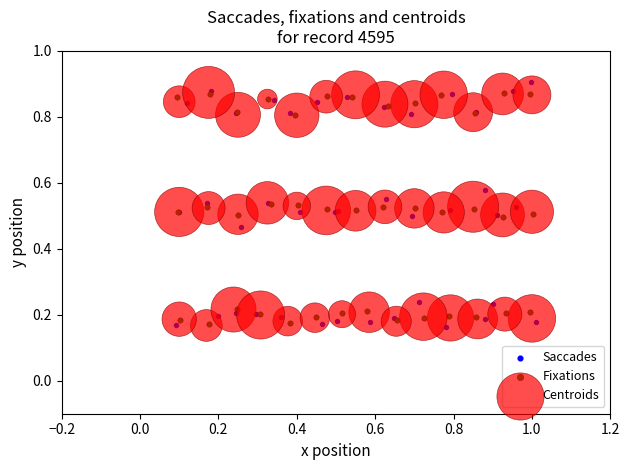

Which series reaches the maximum Y coordinate?

Saccades